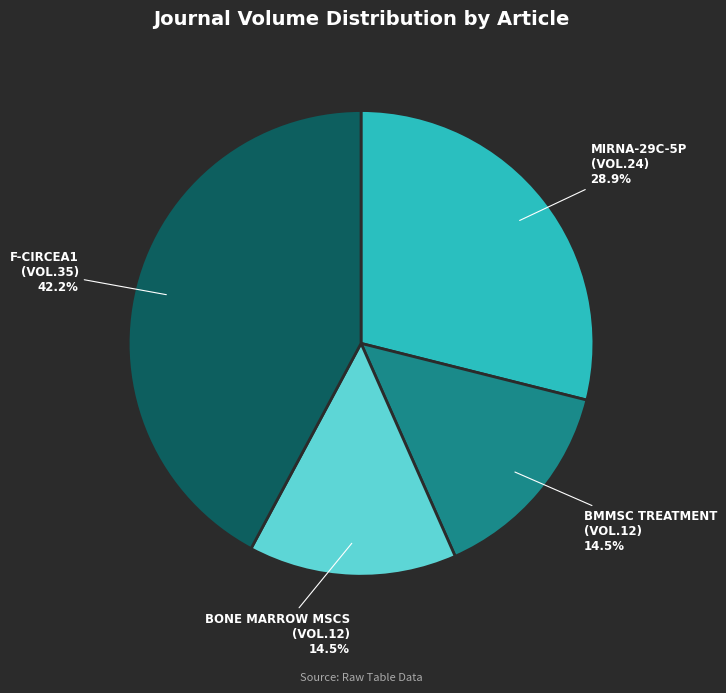

Is there any slice that represents more than half of the pie?

No